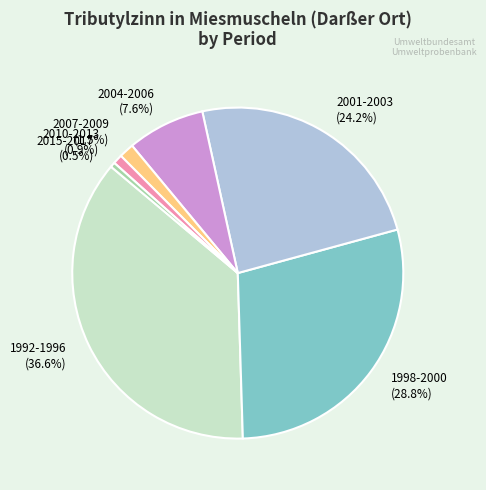

Is there a majority slice in this chart?

No